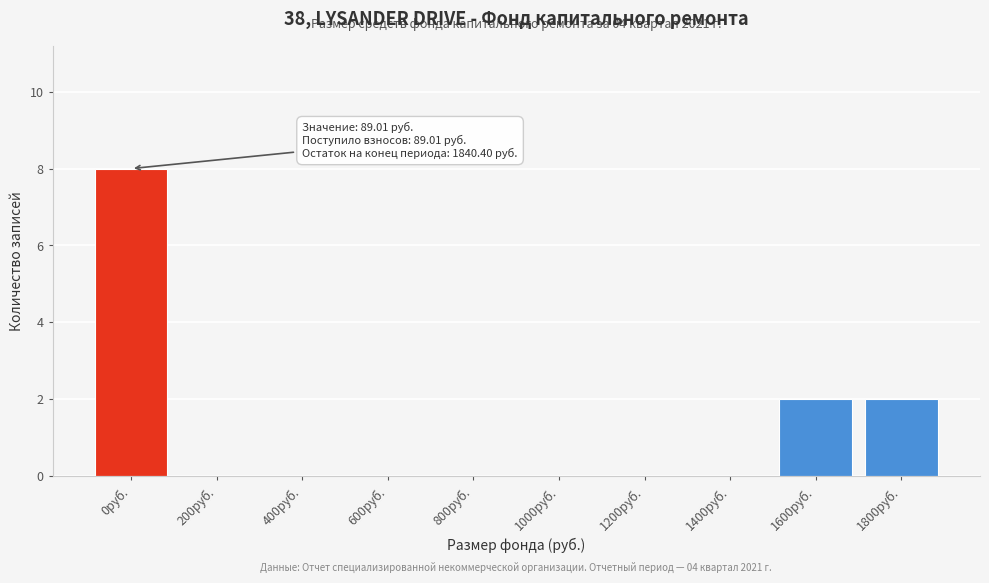

Reading left to right, extract all data points from this chart.

0руб.=8	200руб.=0	400руб.=0	600руб.=0	800руб.=0	1000руб.=0	1200руб.=0	1400руб.=0	1600руб.=2	1800руб.=2